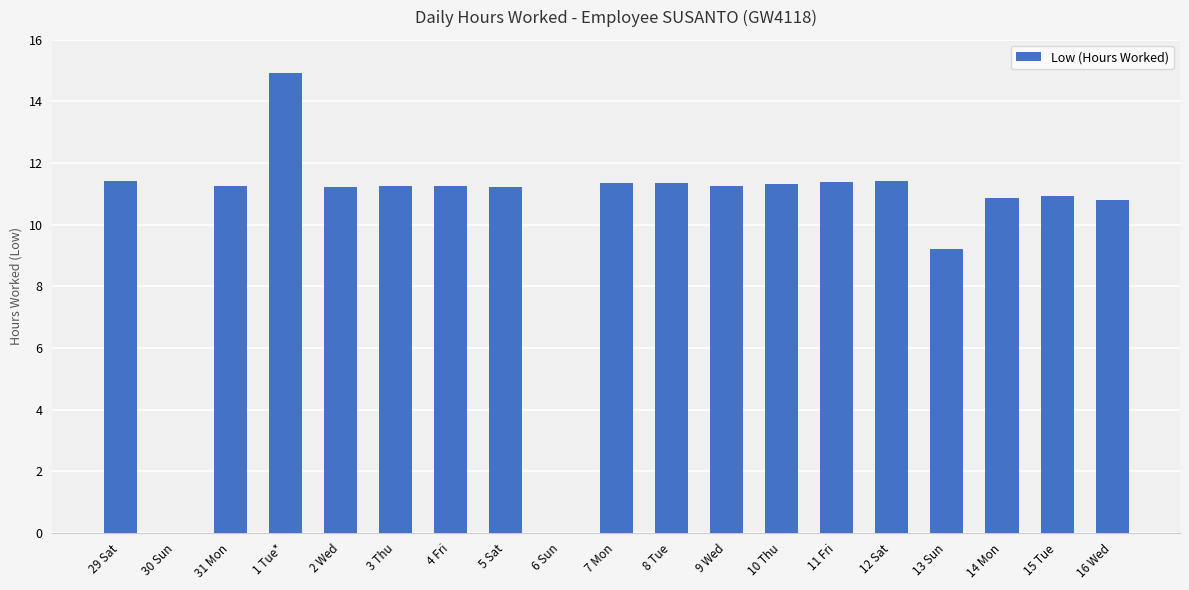

What is the greatest value displayed?

14.9